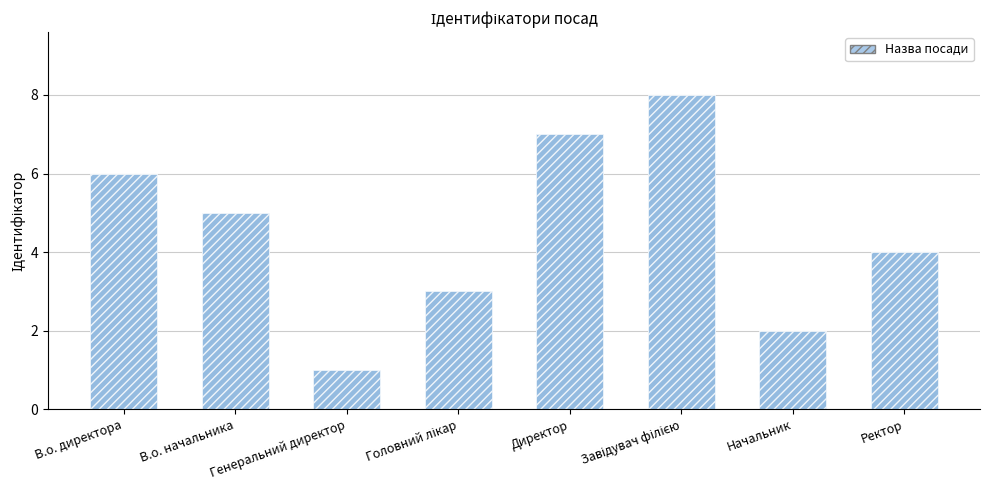

At which category is the sum across all series the highest?

Завідувач філією